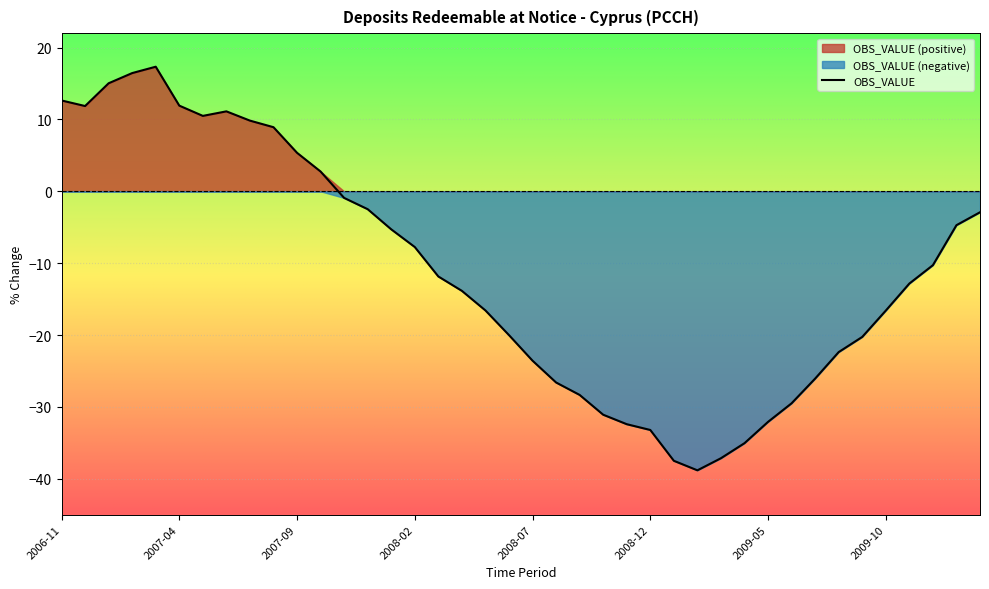

What is the difference between the values at 2008-12 and 2008-01?

27.9